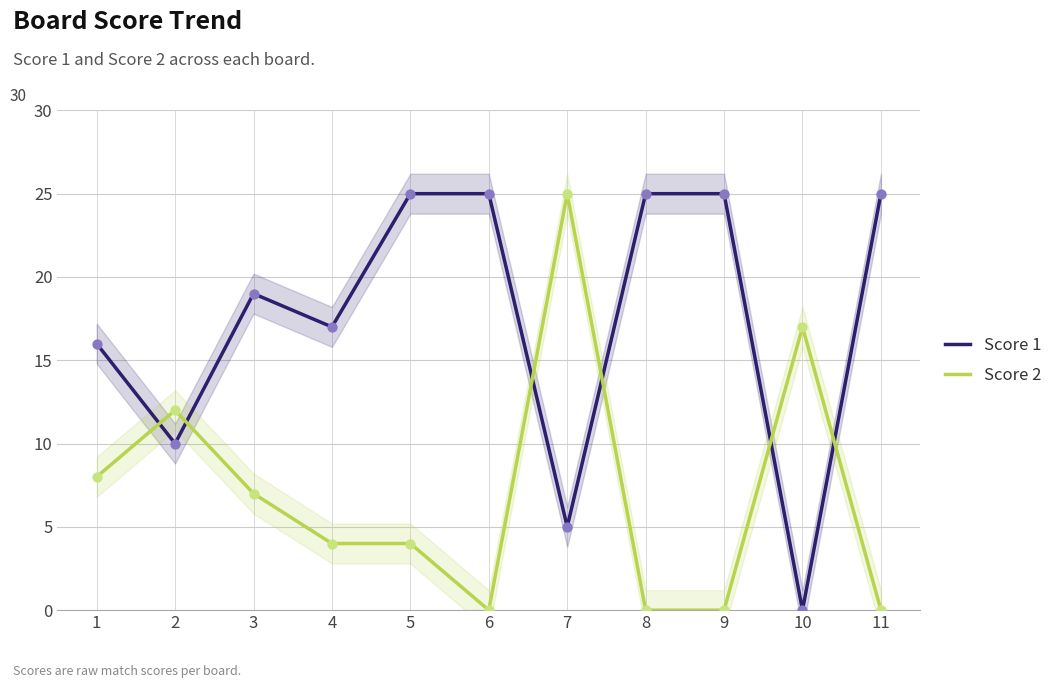

Which series has the widest spread of Y values?

Score 1